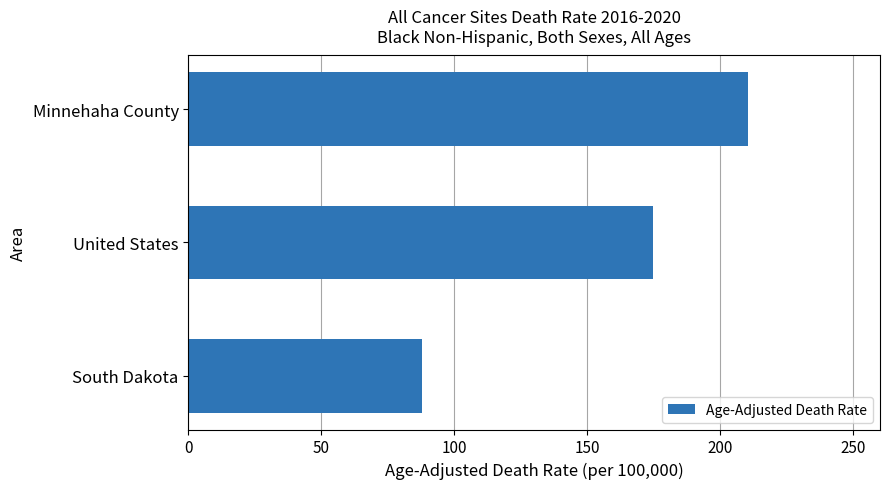

What is the difference between the values at South Dakota and United States?

86.9